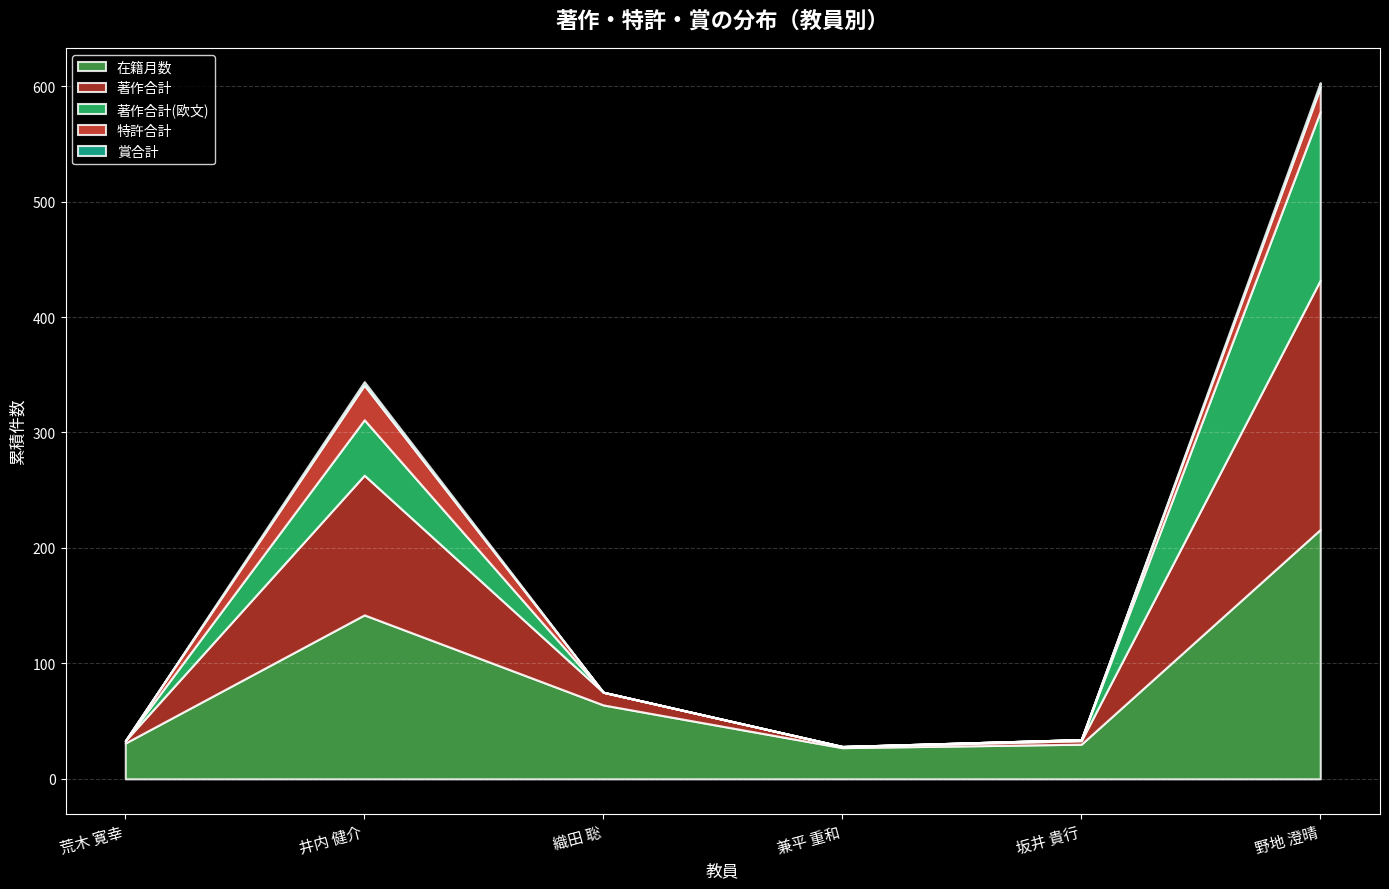

The value of 著作合計(欧文) at 荒木 寛幸 is 0. True or false?

True